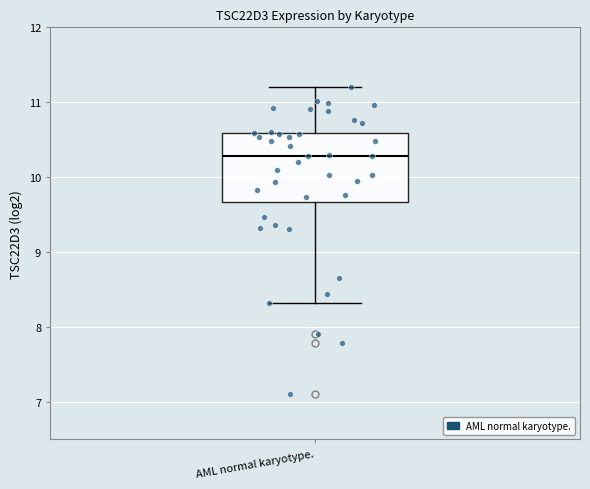

Read this box plot against the y-axis: the position of the median line, the range covered by the box, and the ends of both whiskers. The values are not printed on the chart, so give them approximately, as read against the axis.

median 10.3, box 9.7 to 10.6, whiskers 8.3 to 11.2